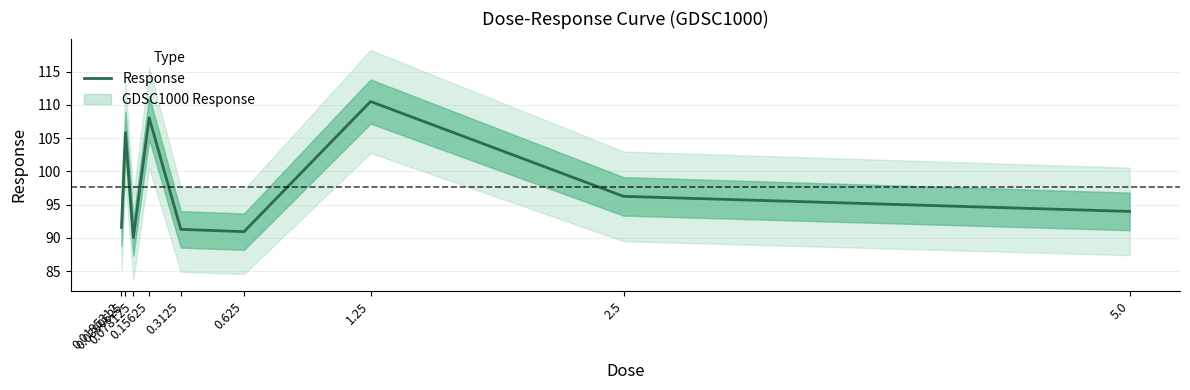

What is the change in value from 0.0195312 to 0.625?

-0.6